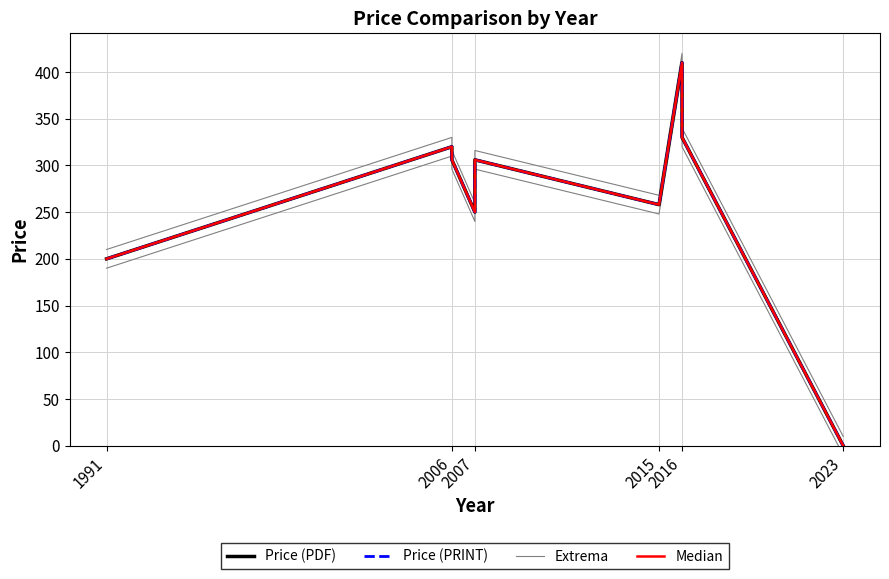

How many values in the Median series exceed 306?

4